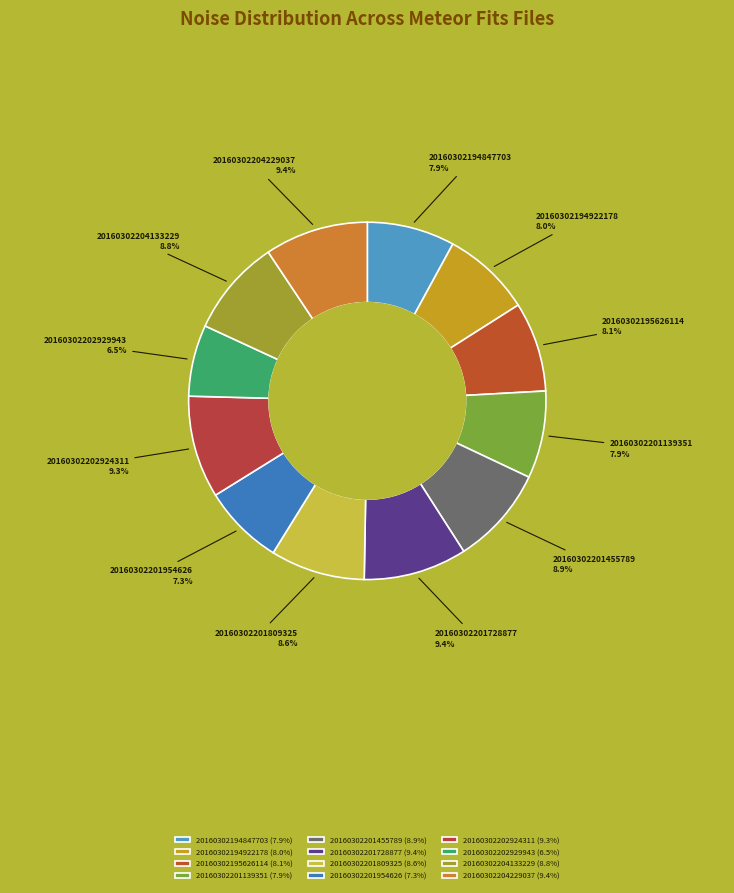

Which category has the smallest portion of the pie?

20160302202929943